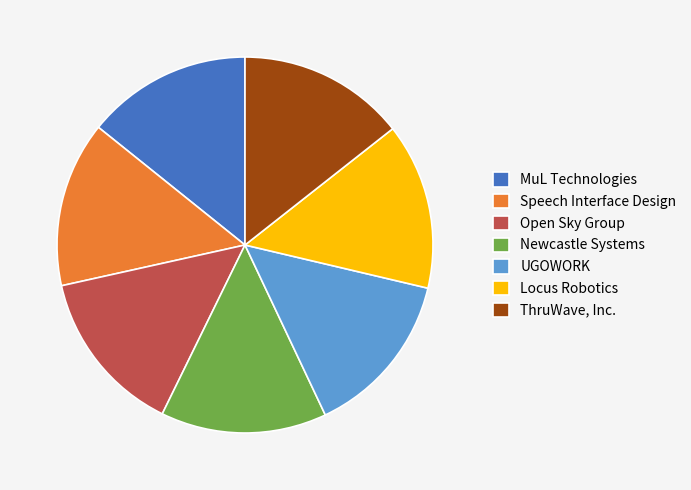

Does any single category account for the majority?

No